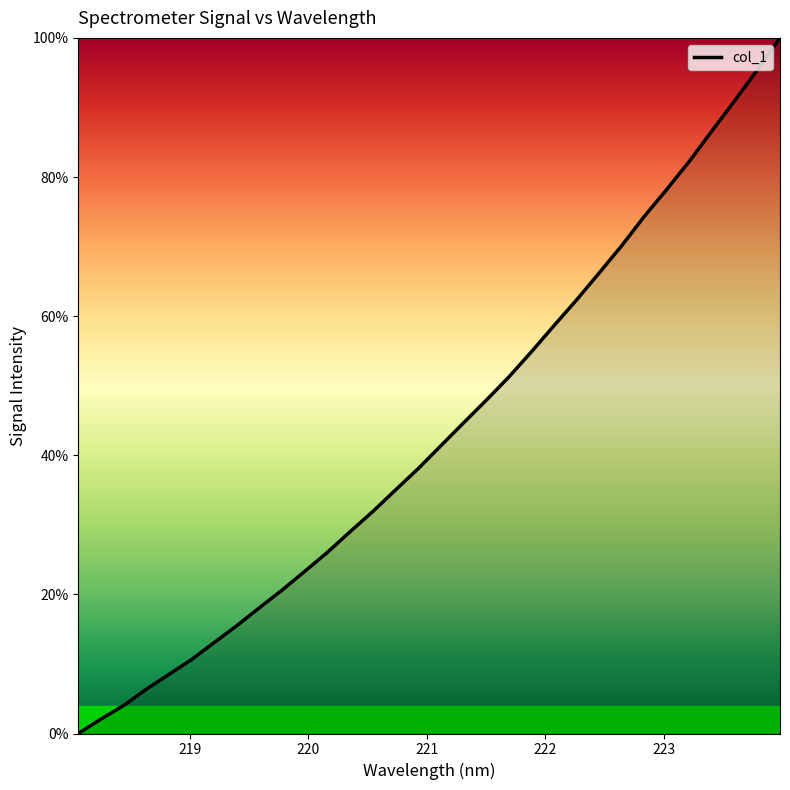

What is the greatest value displayed?

100.0